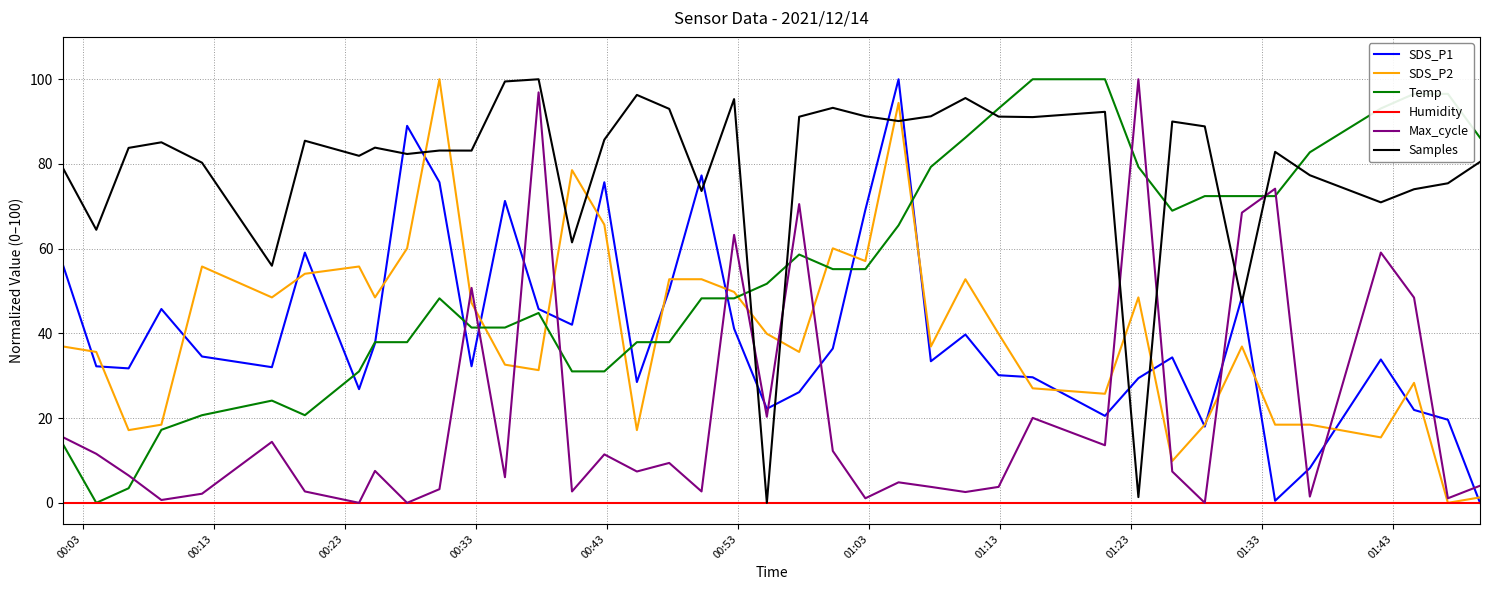

What is the highest value of the SDS_P2 series?

100.0